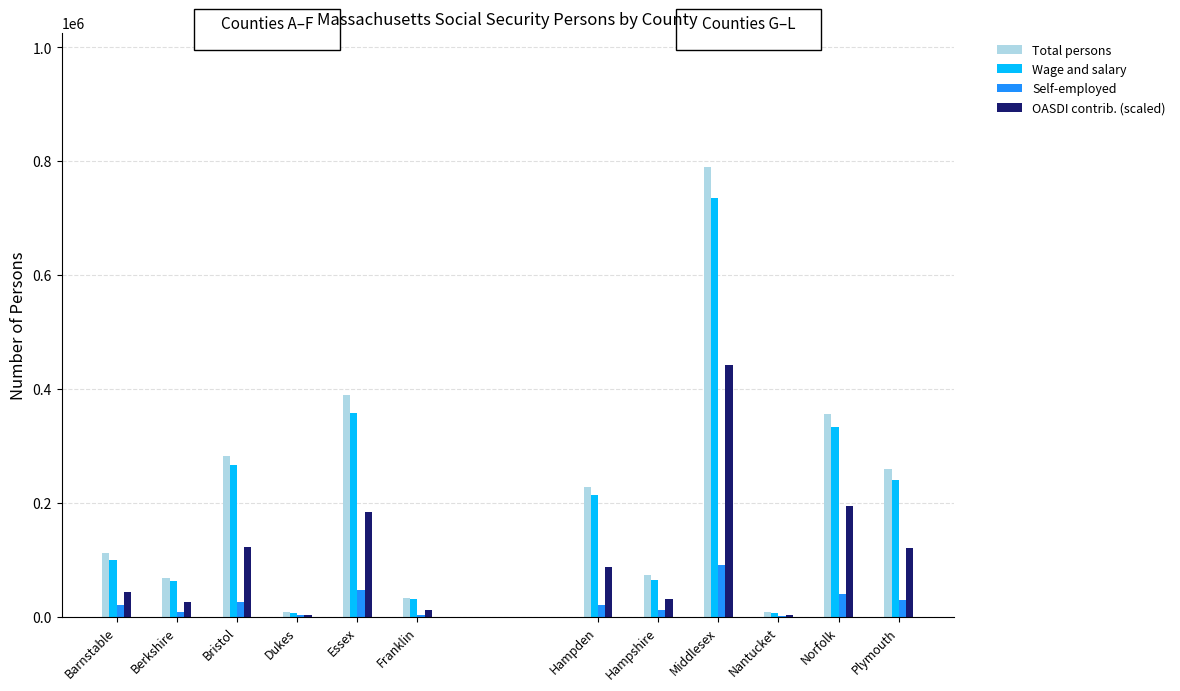

What position from the right is Dukes?

3